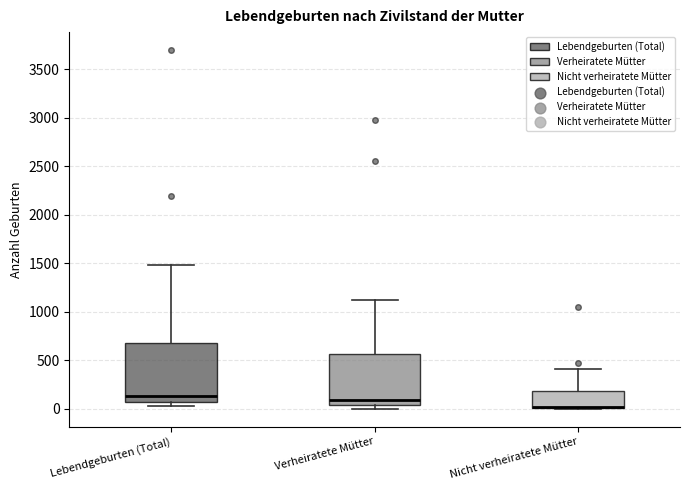

Comparing the boxes themselves (not the whiskers), which one is the tallest?

Lebendgeburten (Total)